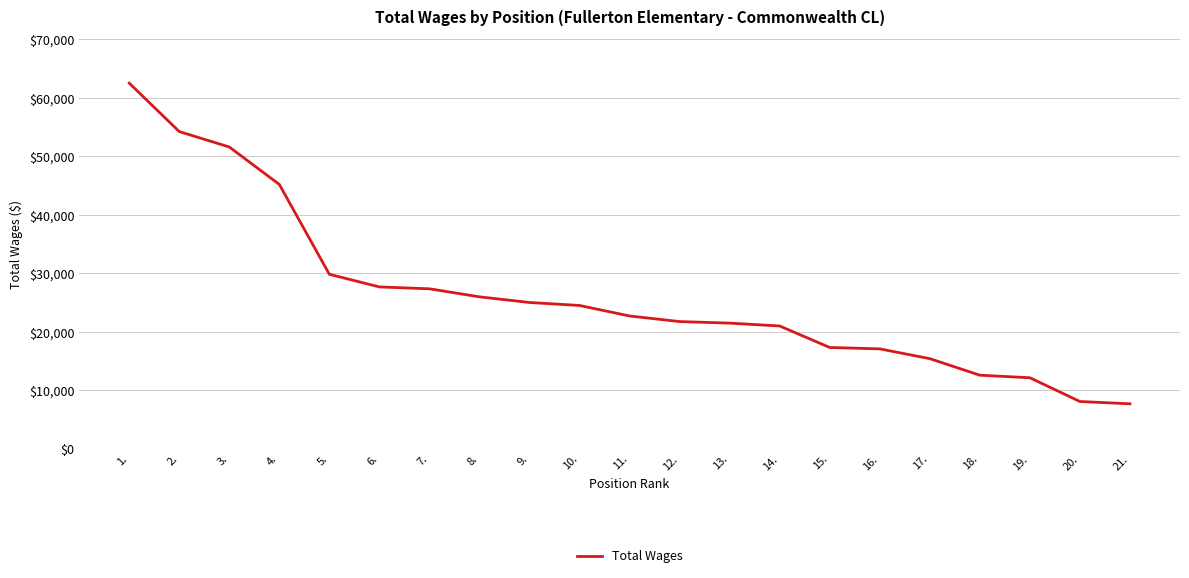

What is the change in value from 1. to 4.?

-17320